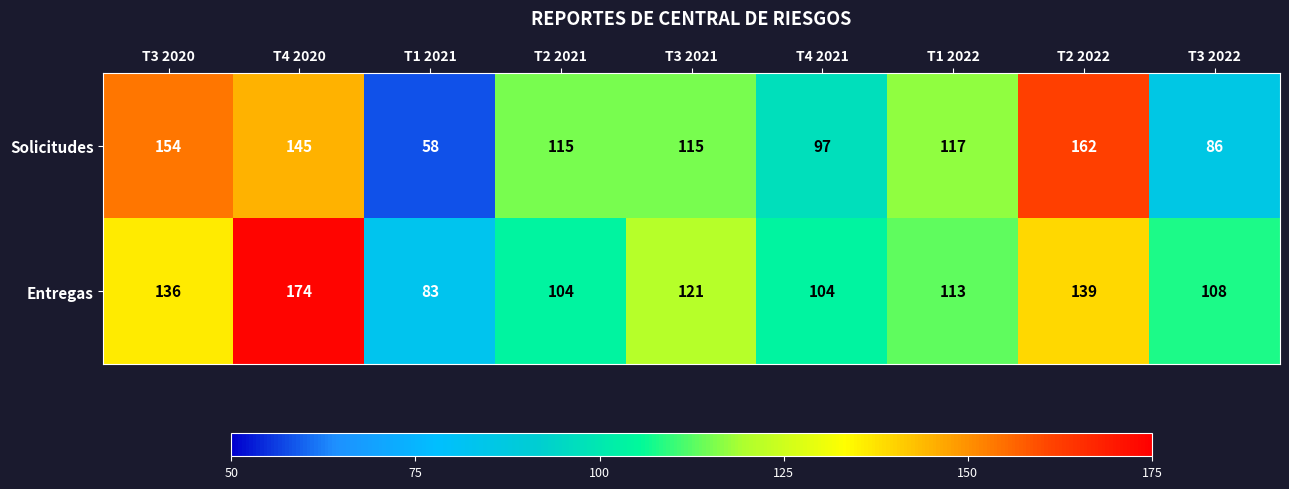

Rank the series by their average value, from highest to lowest.

Entregas, Solicitudes